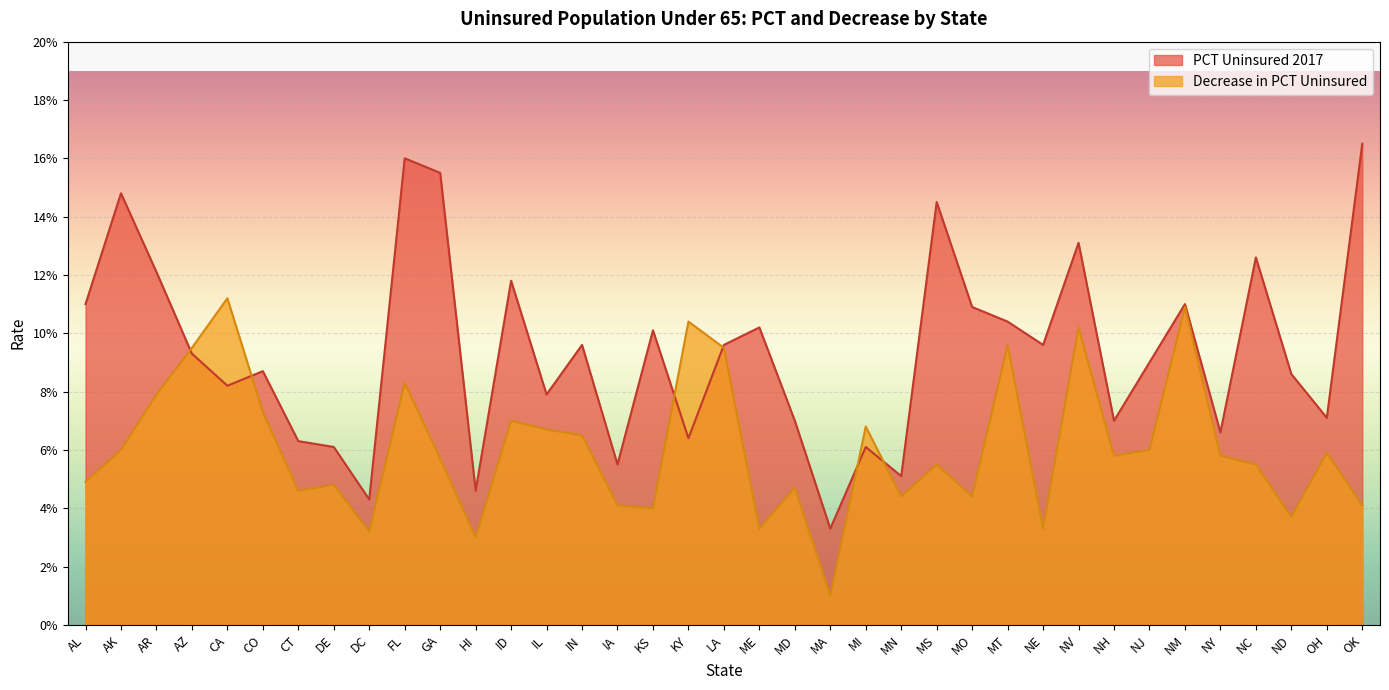

In Decrease in PCT Uninsured, how many points are higher than both neighbors (excluding endpoints)?

12